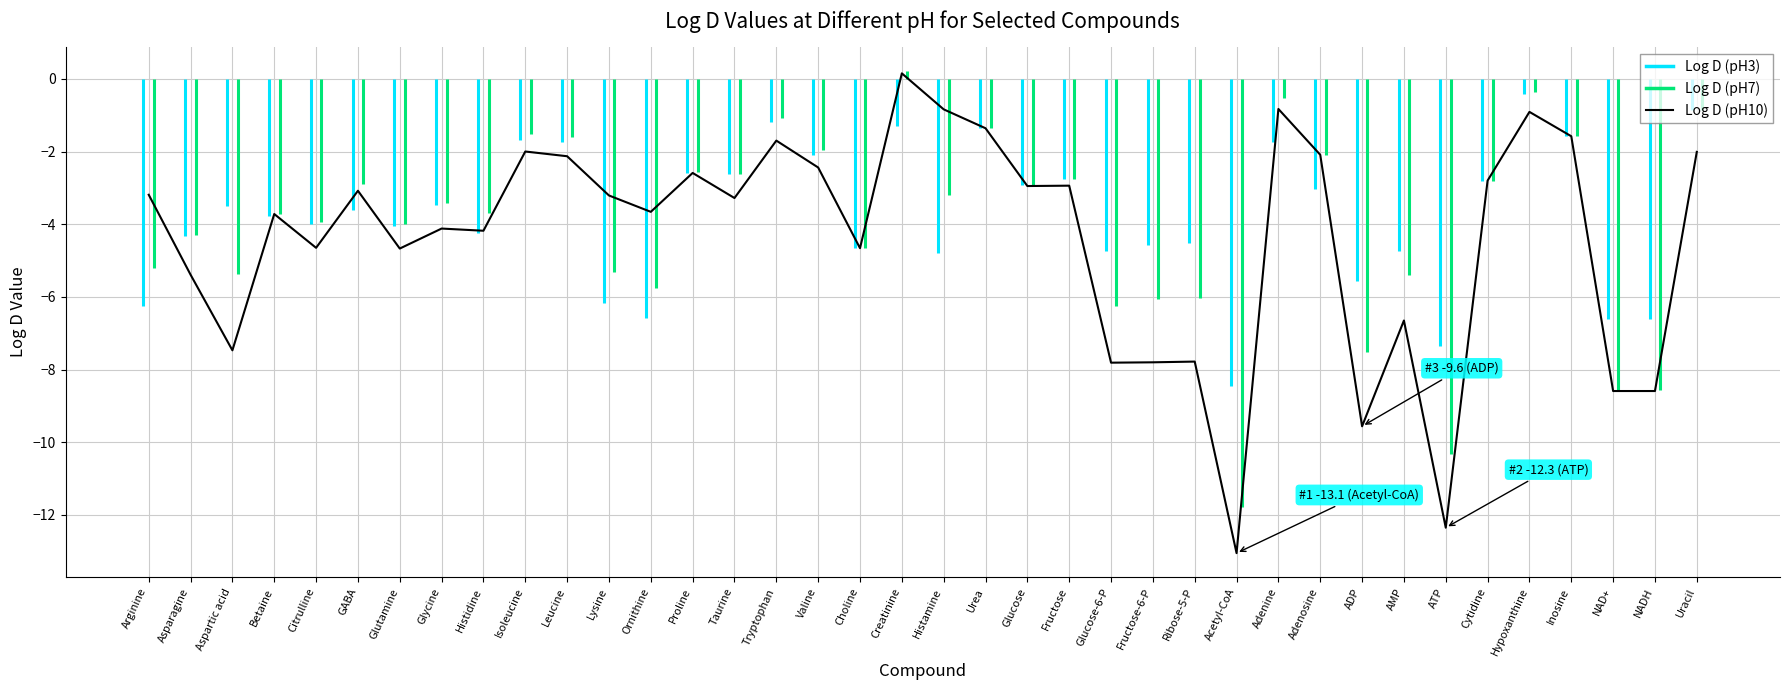

Which label corresponds to the largest value in the chart?

Creatinine